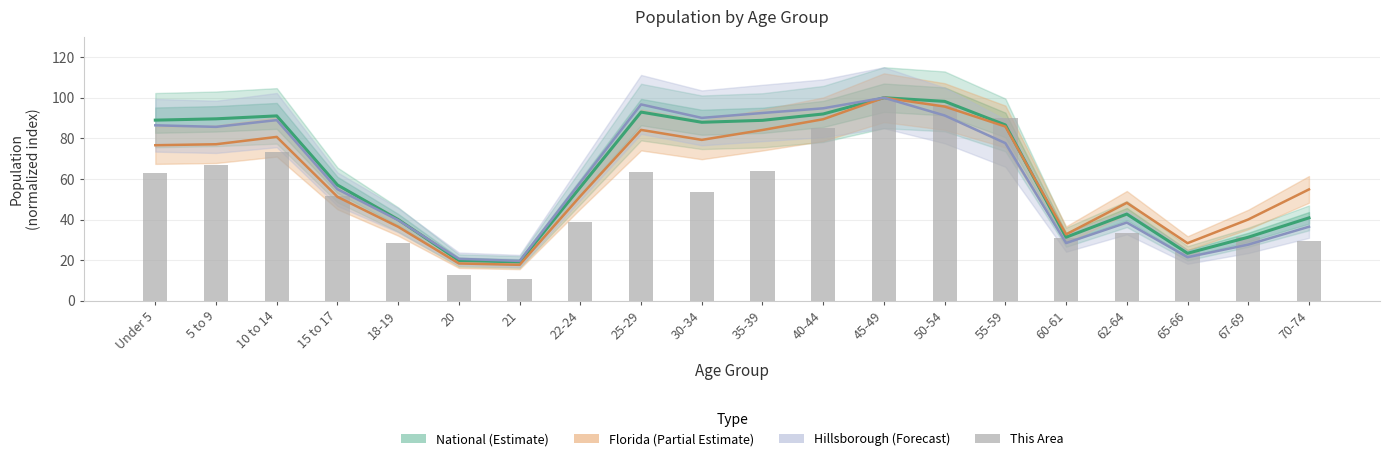

What is the difference between the maximum and second lowest values in the This Area series?

87.5